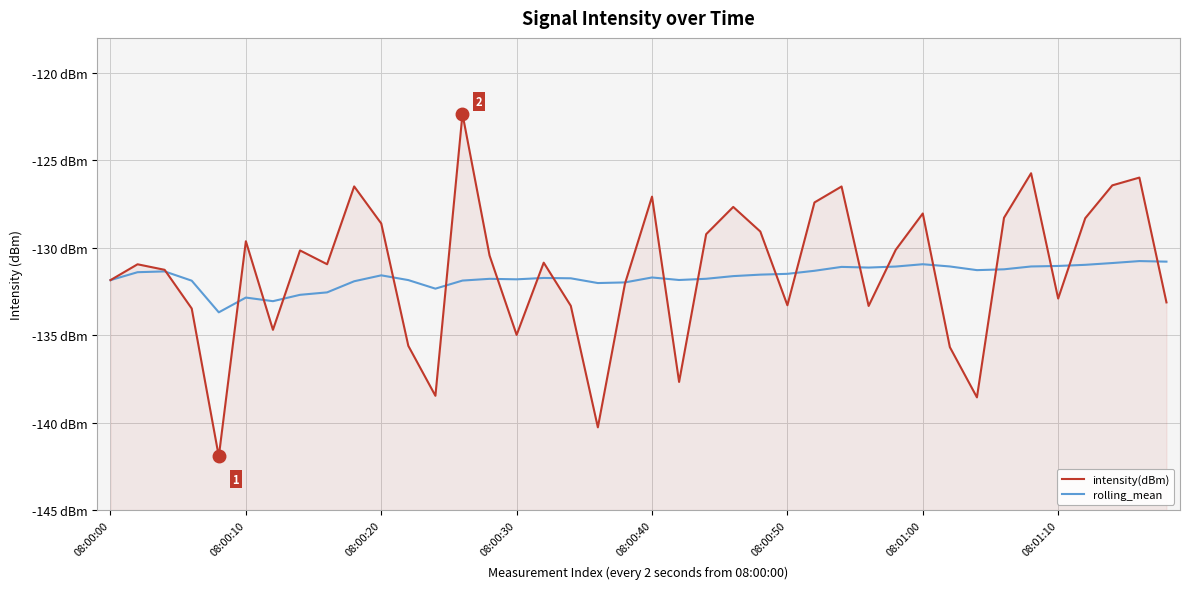

What is the average value of the intensity(dBm) series?

-131.3